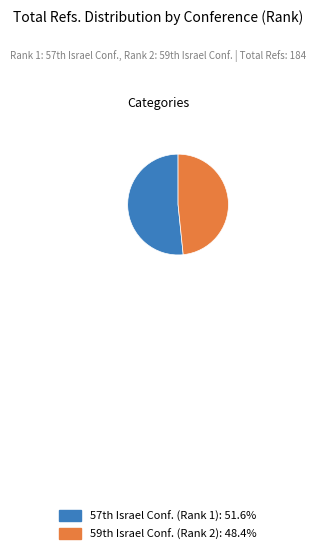

Does any single category account for the majority?

Yes